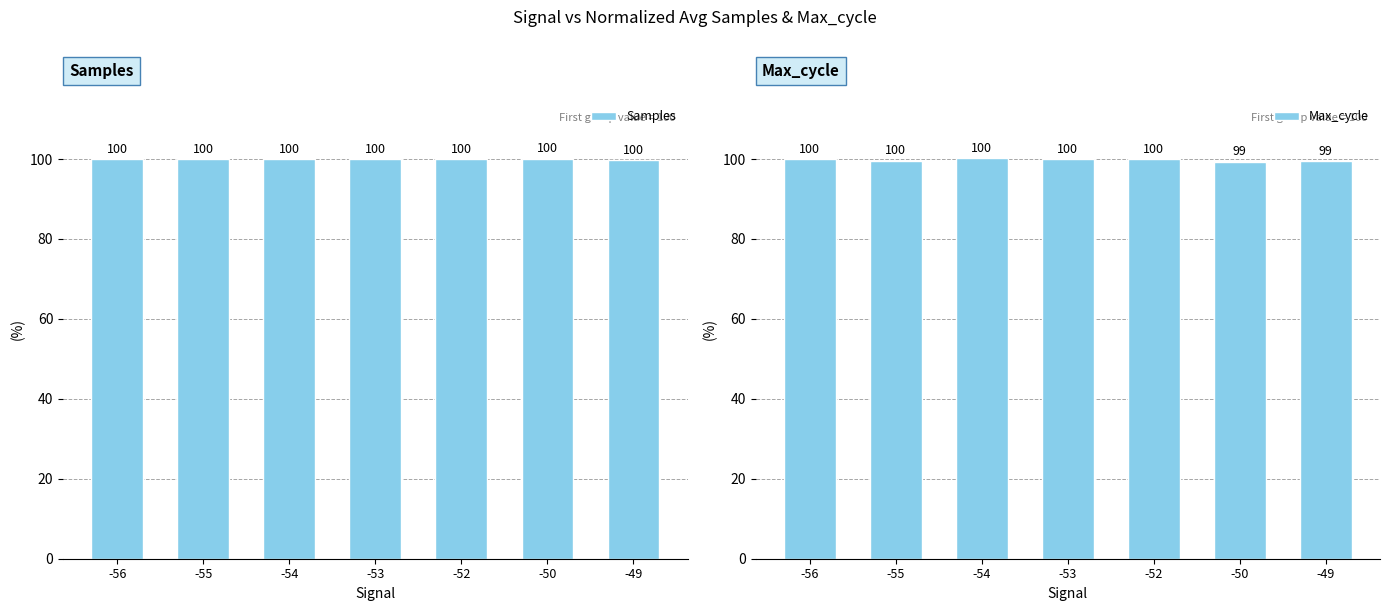

Reading left to right, list all the values displayed in this chart.

Samples: -56=100.0	-55=99.9	-54=100.0	-53=100.0	-52=100.0	-50=100.1	-49=99.8
Max_cycle: -56=100.0	-55=99.6	-54=100.2	-53=100.0	-52=100.0	-50=99.4	-49=99.4